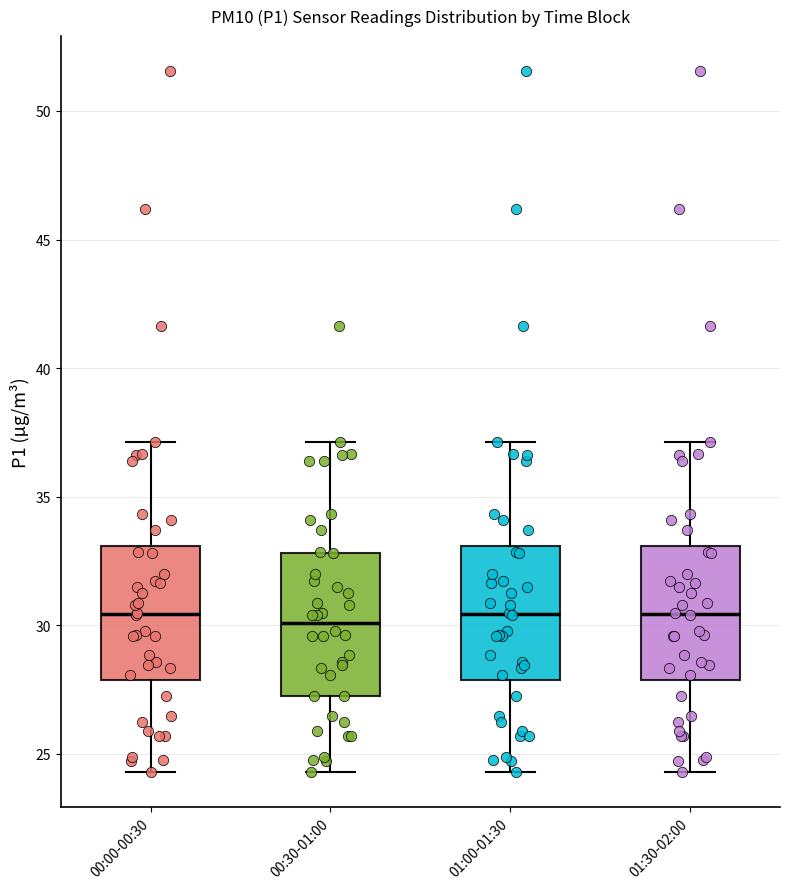

Reading left to right, transcribe this box plot: for each box, give where its median line is, the range the box spans, and where its two whiskers end, as read against the y-axis. The values are not printed on the chart, so give them approximately, as read against the axis.

00:00-00:30: median 30.5, box 28.0 to 33.0, whiskers 24.5 to 37.0
00:30-01:00: median 30.0, box 27.5 to 33.0, whiskers 24.5 to 37.0
01:00-01:30: median 30.5, box 28.0 to 33.0, whiskers 24.5 to 37.0
01:30-02:00: median 30.5, box 28.0 to 33.0, whiskers 24.5 to 37.0